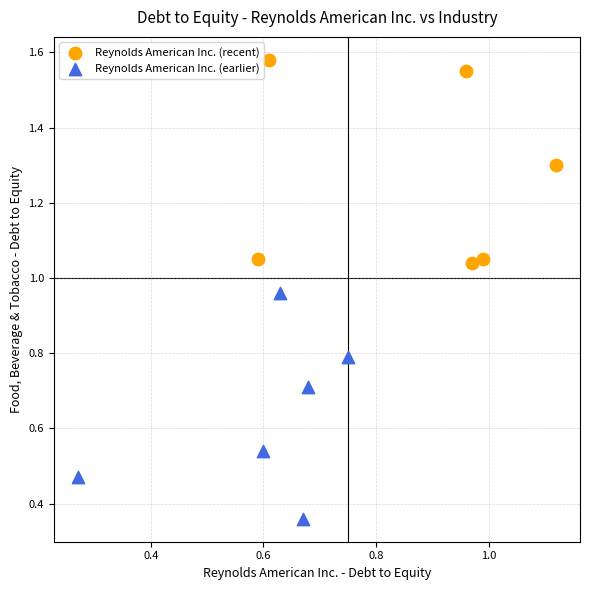

Which series has the largest Y range (max minus min)?

Reynolds American Inc. (earlier)